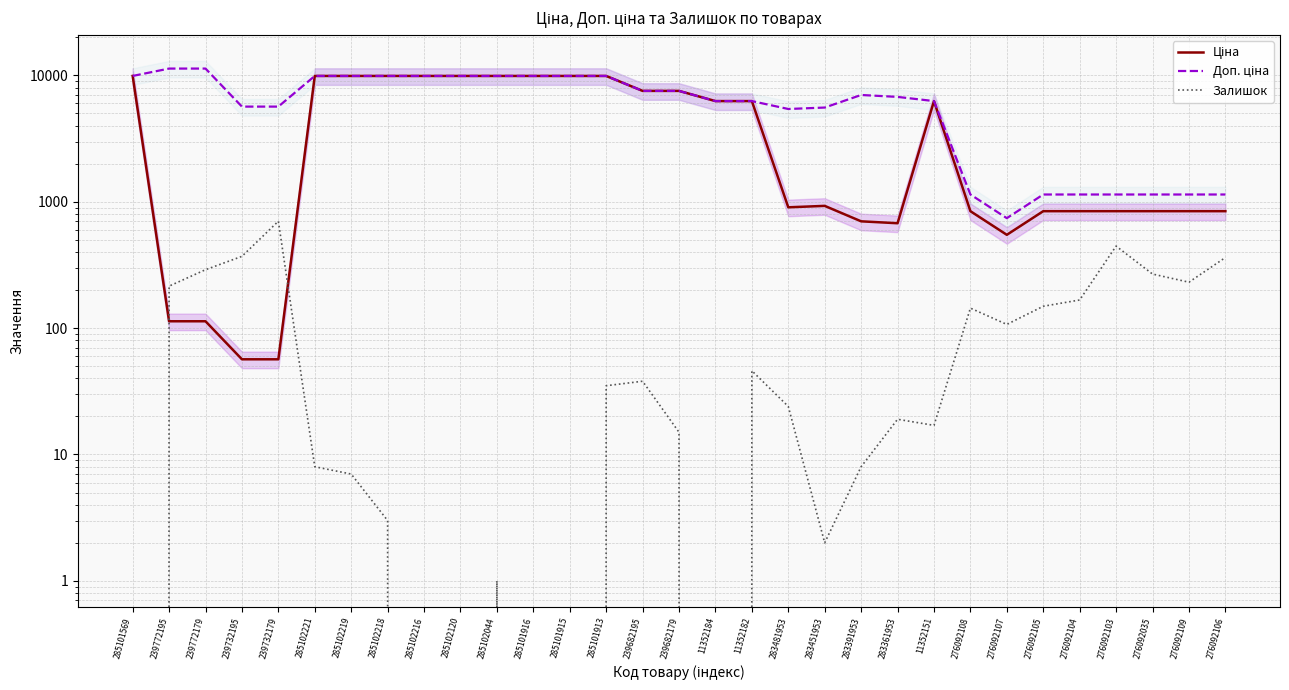

Reading left to right, what are all the values shown in this chart?

Ціна: 285101569=9908.5	239772195=113.3	239772179=113.3	239732195=56.7	239732179=56.7	285102221=9908.5	285102219=9908.5	285102218=9908.5	285102216=9908.5	285102120=9908.5	285102044=9908.5	285101916=9908.5	285101915=9908.5	285101913=9908.5	239682195=7545.9	239682179=7545.9	11352184=6266.7	11352182=6266.7	283481953=904.3	283451953=928.3	283391953=700.4	283361953=676.4	11352151=6266.7	276092108=842.8	276092107=547.8	276092105=842.8	276092104=842.8	276092103=842.8	276092035=842.8	276092109=842.8	276092106=842.8
Доп. ціна: 285101569=9908.5	239772195=11334.0	239772179=11334.0	239732195=5667.0	239732179=5667.0	285102221=9908.5	285102219=9908.5	285102218=9908.5	285102216=9908.5	285102120=9908.5	285102044=9908.5	285101916=9908.5	285101915=9908.5	285101913=9908.5	239682195=7545.9	239682179=7545.9	11352184=6266.7	11352182=6266.7	283481953=5425.9	283451953=5569.9	283391953=7004.3	283361953=6764.4	11352151=6266.7	276092108=1142.1	276092107=742.0	276092105=1142.1	276092104=1142.1	276092103=1142.1	276092035=1142.1	276092109=1142.1	276092106=1142.1
Залишок: 285101569=0.0	239772195=215.0	239772179=290.0	239732195=370.0	239732179=702.0	285102221=8.0	285102219=7.0	285102218=3.0	285102216=0.0	285102120=0.0	285102044=1.0	285101916=0.0	285101915=0.0	285101913=35.0	239682195=38.0	239682179=15.0	11352184=0.0	11352182=46.0	283481953=24.0	283451953=2.0	283391953=8.0	283361953=19.0	11352151=17.0	276092108=144.0	276092107=107.0	276092105=149.0	276092104=167.0	276092103=446.0	276092035=268.0	276092109=231.0	276092106=362.0